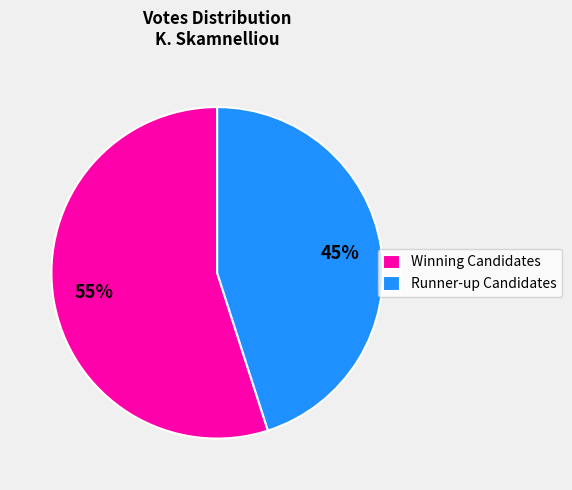

Is there a majority slice in this chart?

Yes